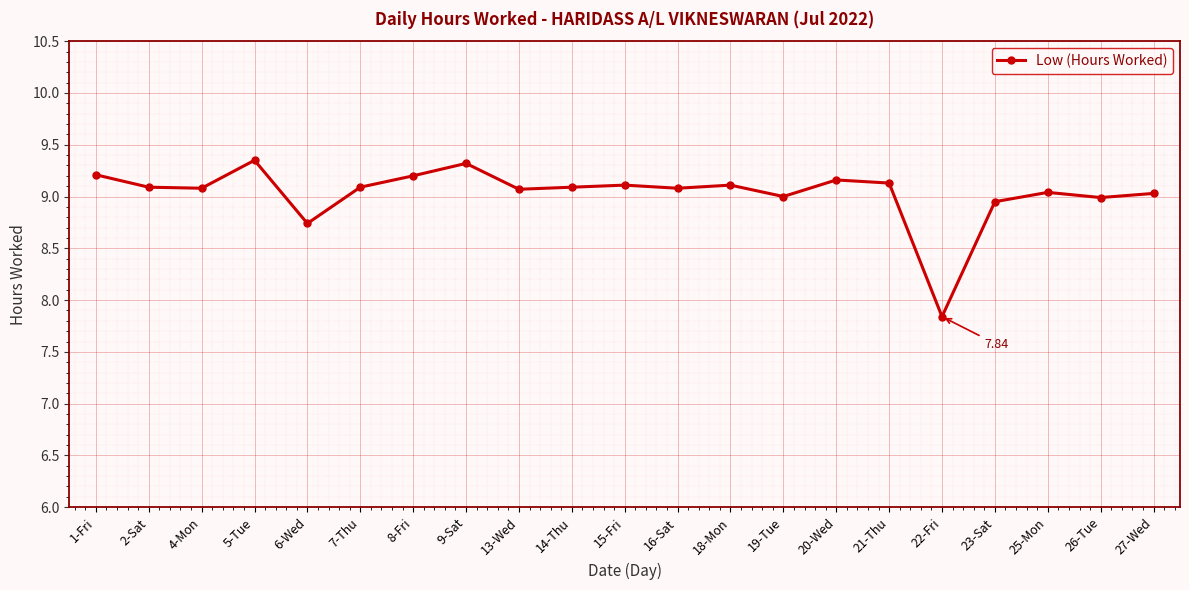

Where is the first local maximum?

5-Tue